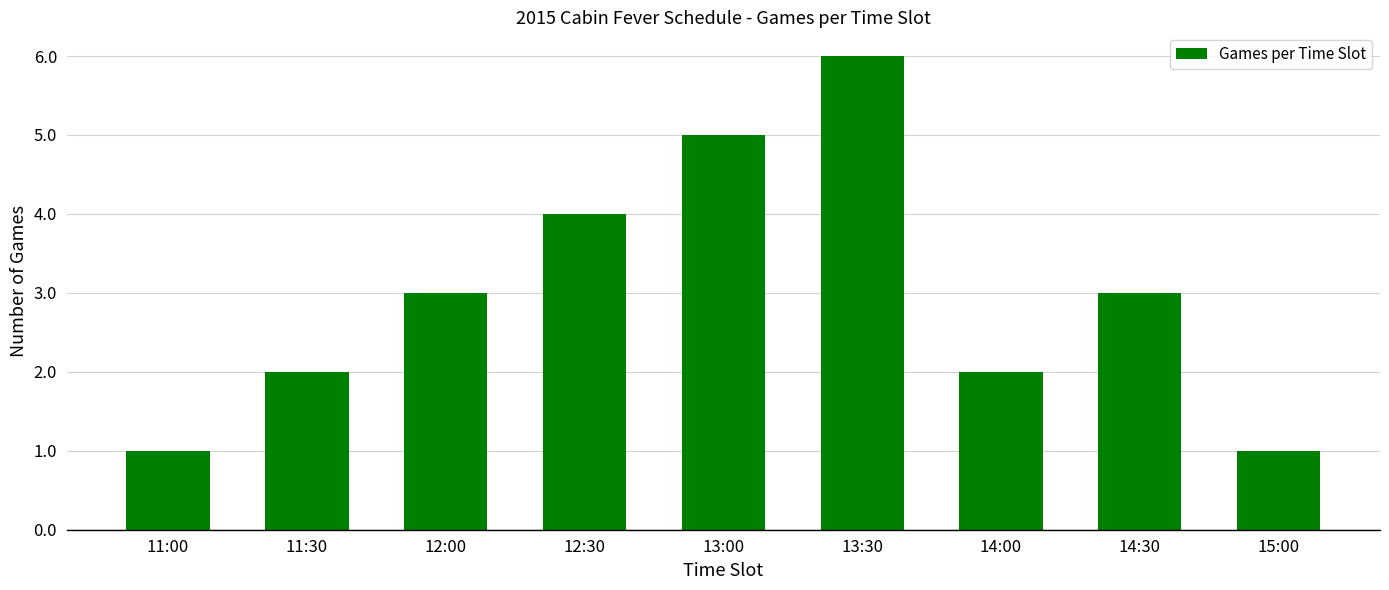

Reading left to right, transcribe all the data shown in this chart.

11:00=1	11:30=2	12:00=3	12:30=4	13:00=5	13:30=6	14:00=2	14:30=3	15:00=1